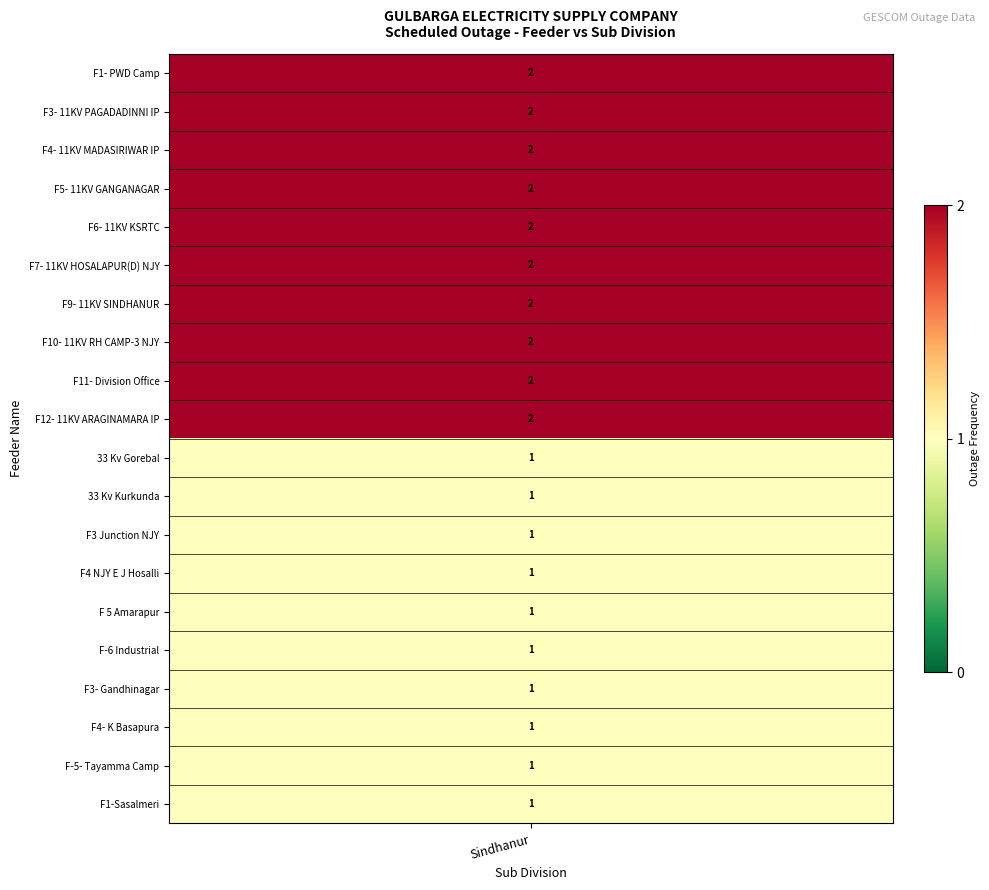

Is it true that the value at F5- 11KV GANGANAGAR is 3?

False